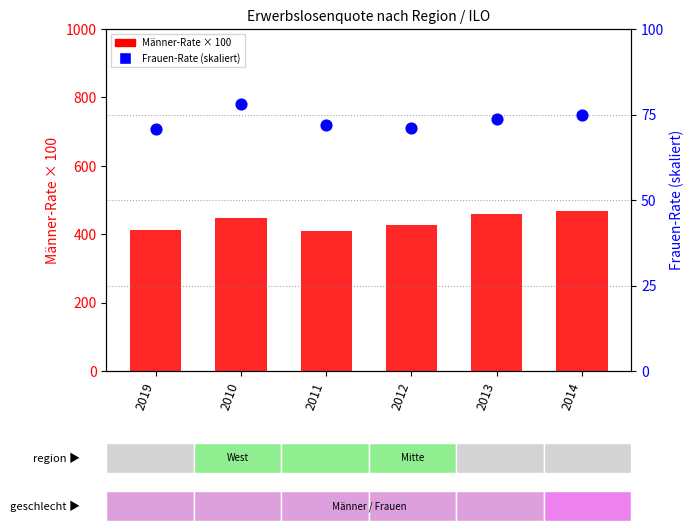

Is the value of Frauen (skaliert) at 2010 greater than the value of Männer (×100) at 2019?

No